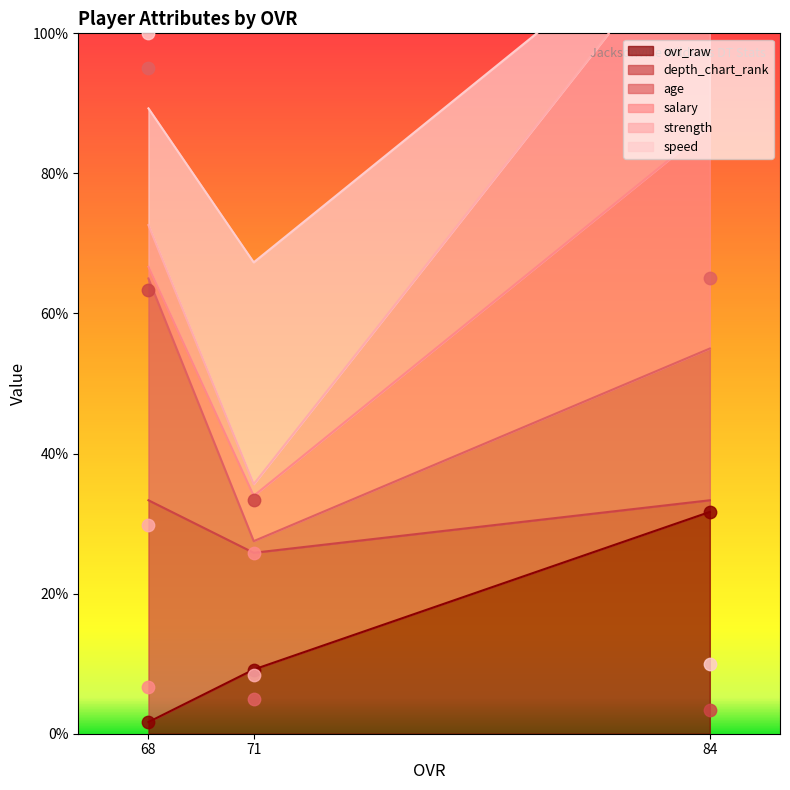

At how many categories does at least one series exceed 18?

3